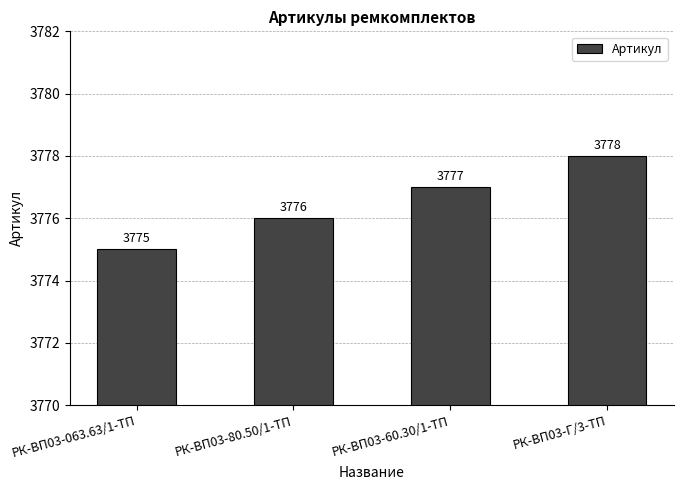

What is the sum of the values at РК-ВП03-063.63/1-ТП and РК-ВП03-60.30/1-ТП?

7552